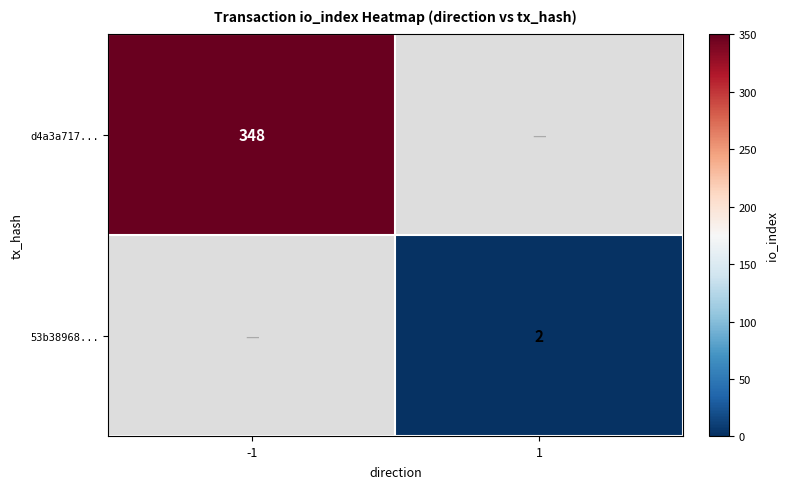

Is it true that d4a3a717... equals 348 at -1?

True